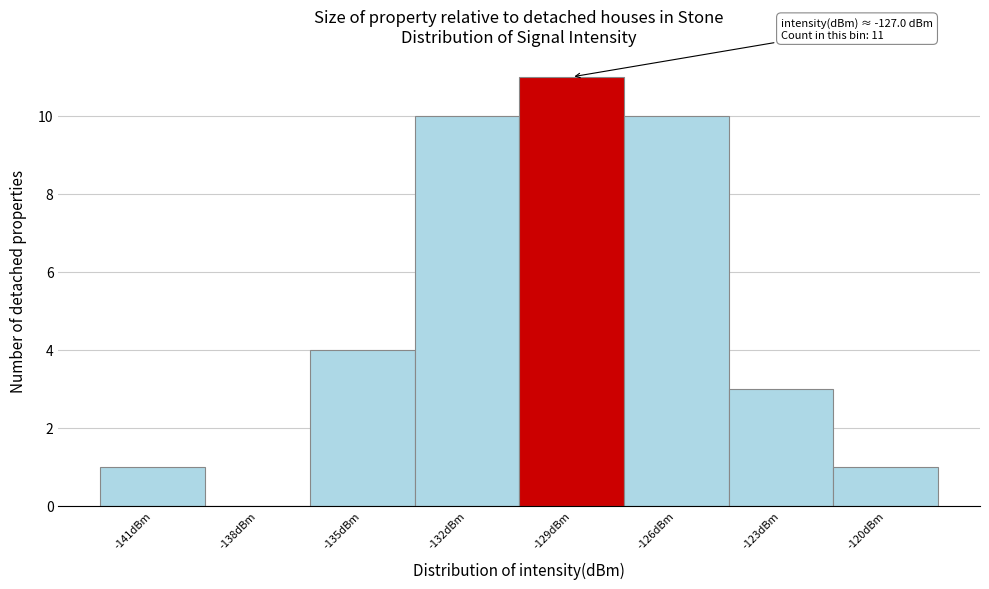

Reading left to right, what are all the values shown in this chart?

-141dBm=1	-138dBm=0	-135dBm=4	-132dBm=10	-129dBm=11	-126dBm=10	-123dBm=3	-120dBm=1